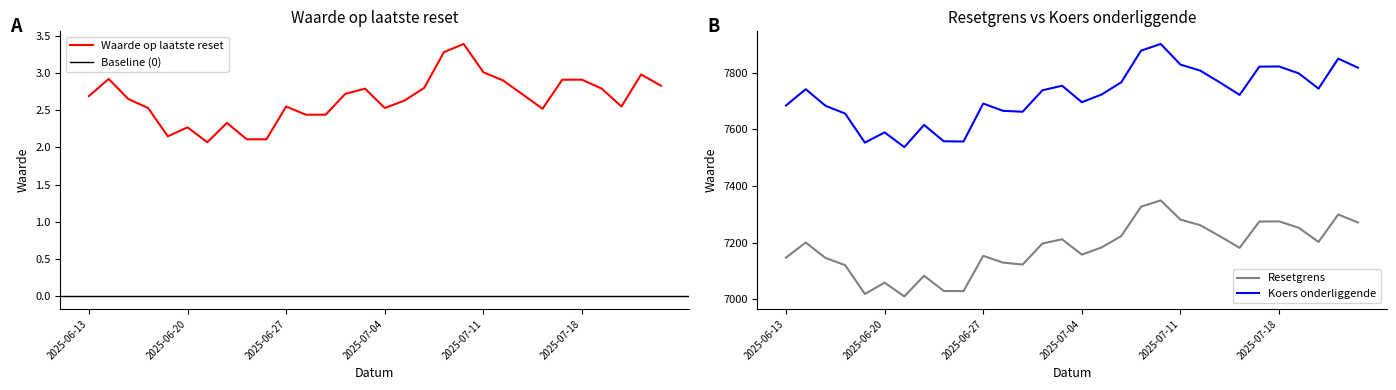

What is the minimum value for Resetgrens?

7009.8